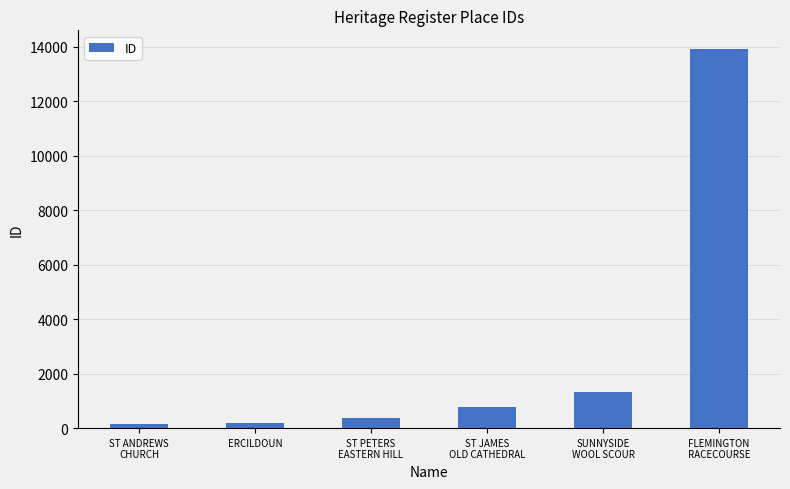

What is the value of the 6th bar from the left?

13910